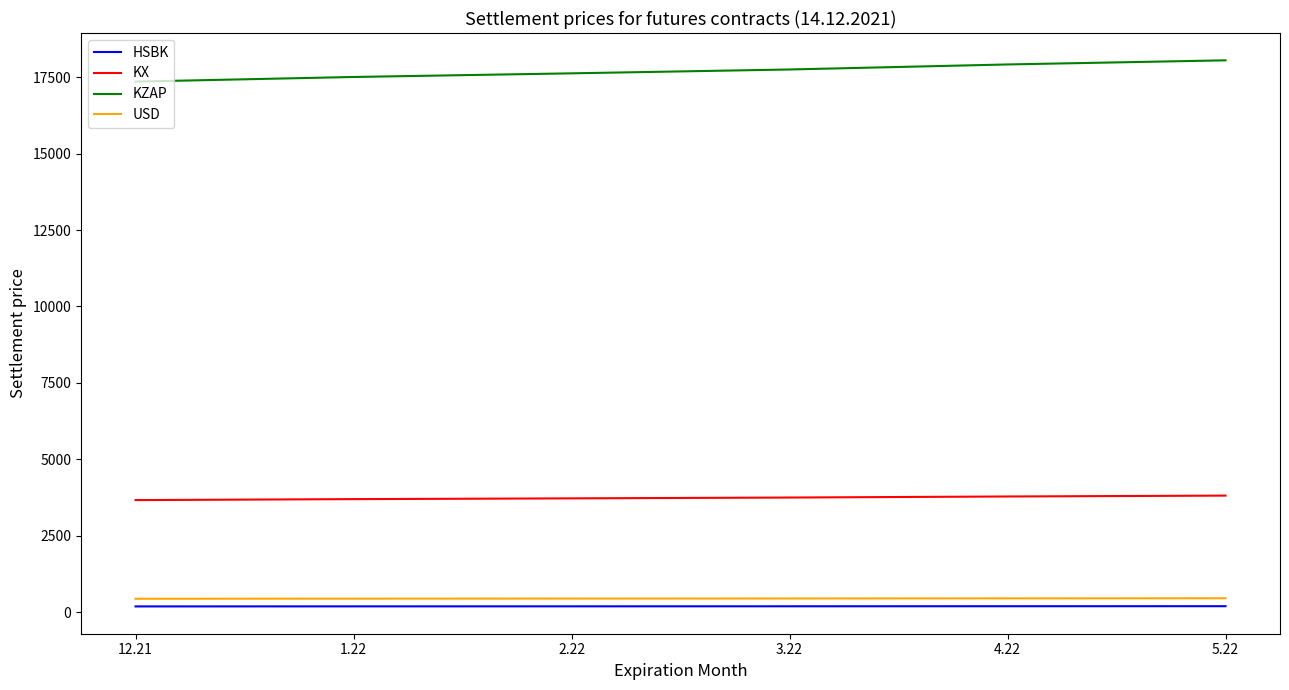

Is this an area chart (filled region under the line)?

No